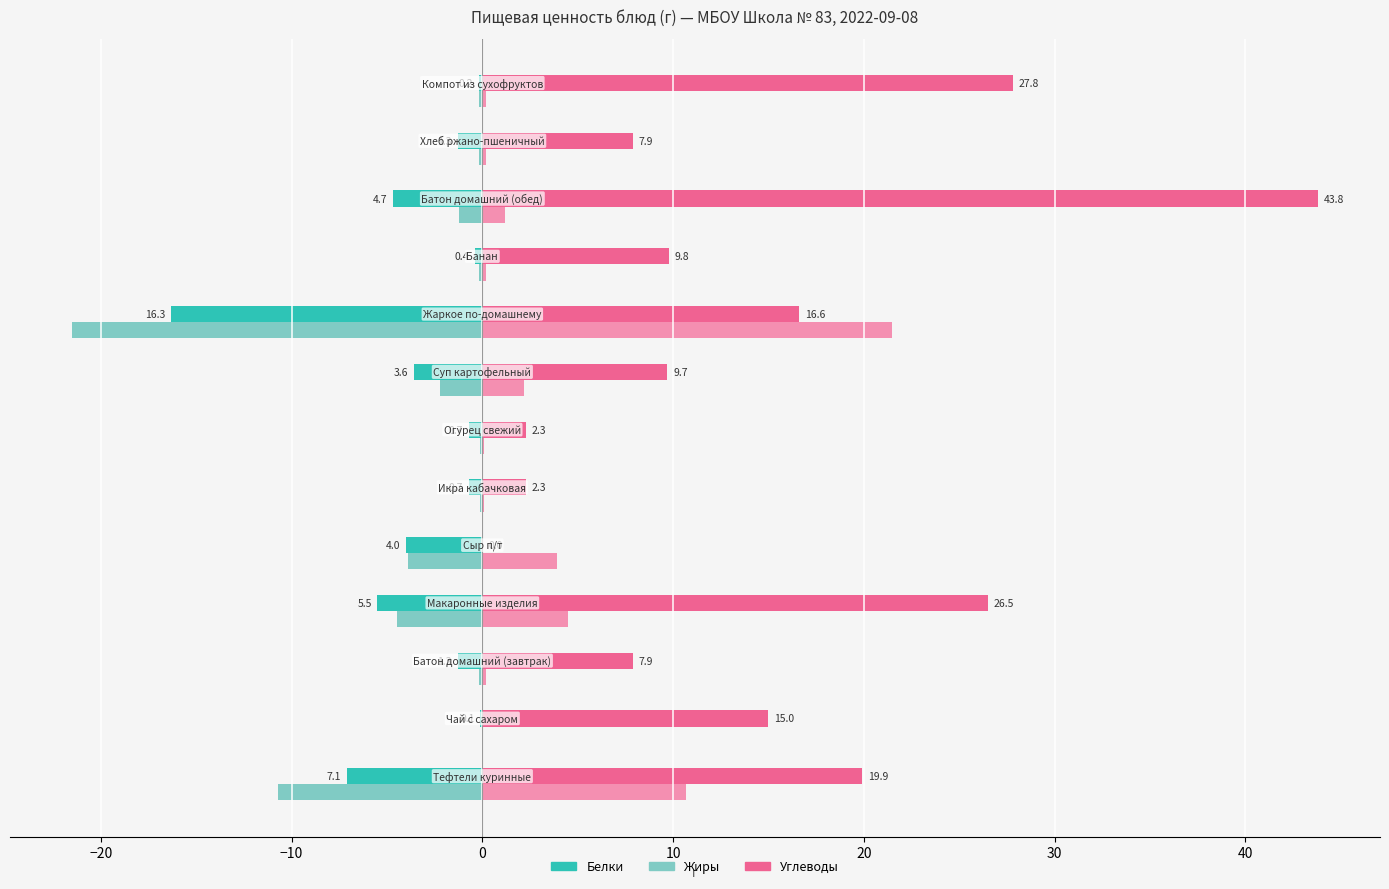

What is the greatest value displayed?

43.8